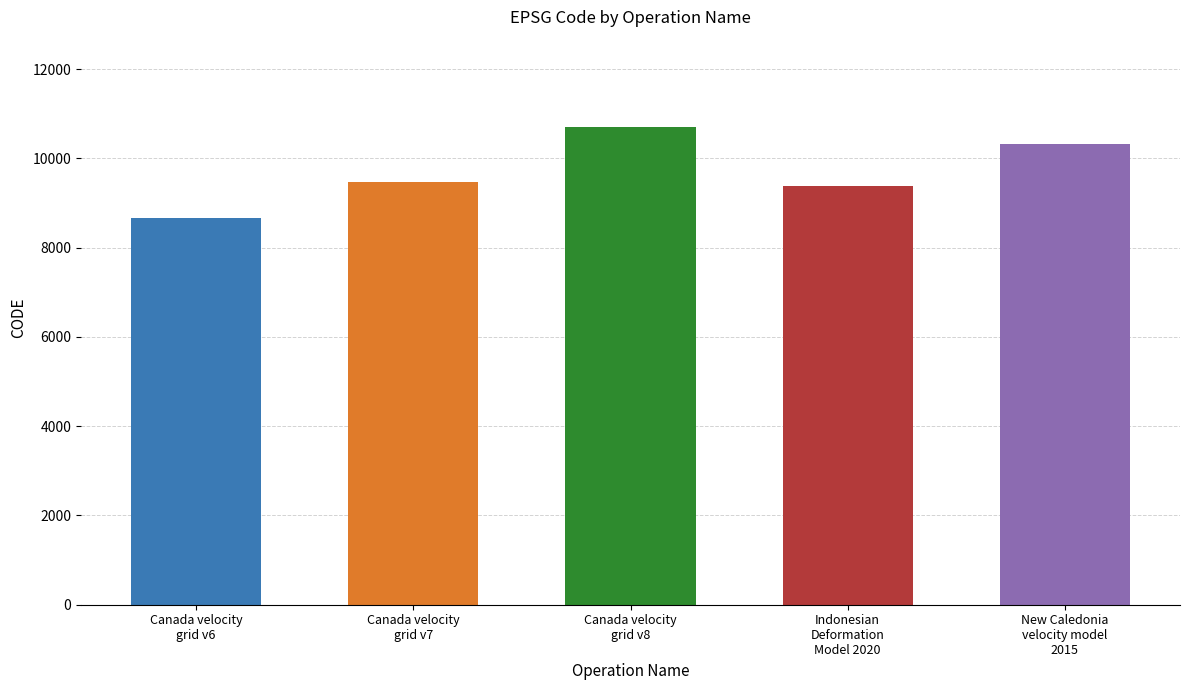

Reading right to left, what are all the values shown in this chart?

New Caledonia
velocity model
2015=10323	Indonesian
Deformation
Model 2020=9375	Canada velocity
grid v8=10707	Canada velocity
grid v7=9483	Canada velocity
grid v6=8676